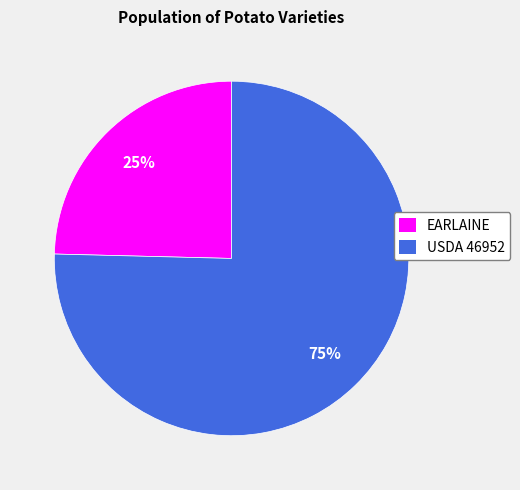

Which category has the smallest portion of the pie?

EARLAINE